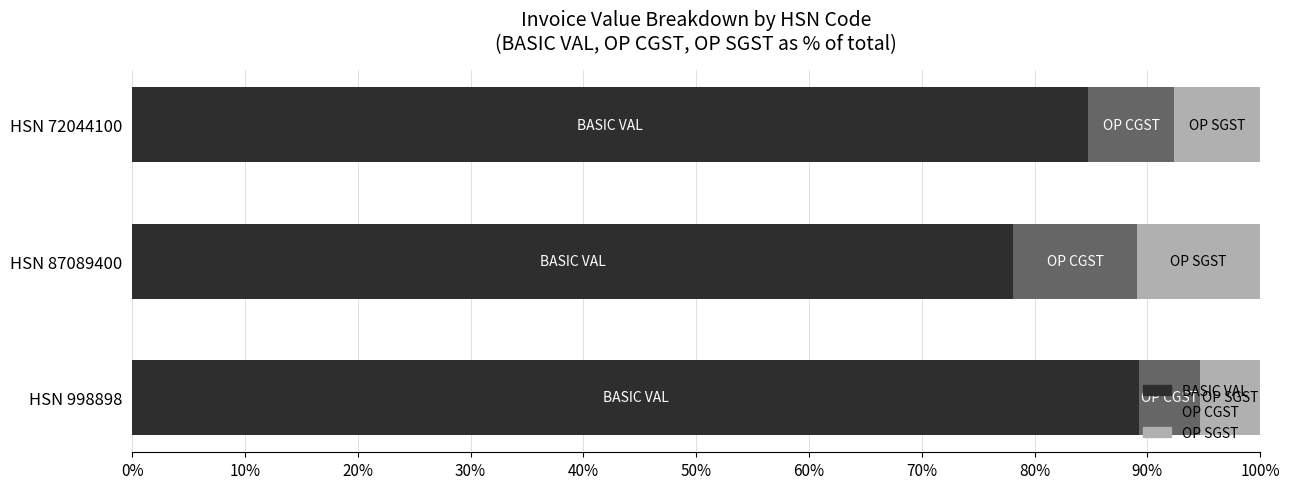

What is the highest value of the BASIC VAL series?

89.3